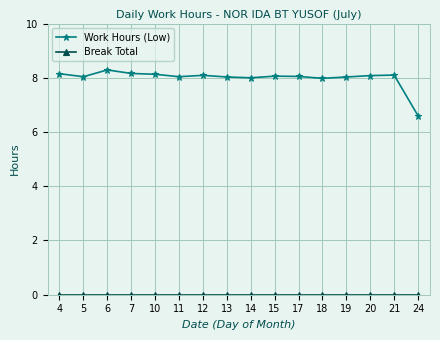

Which series has the widest spread of values?

Work Hours (Low)